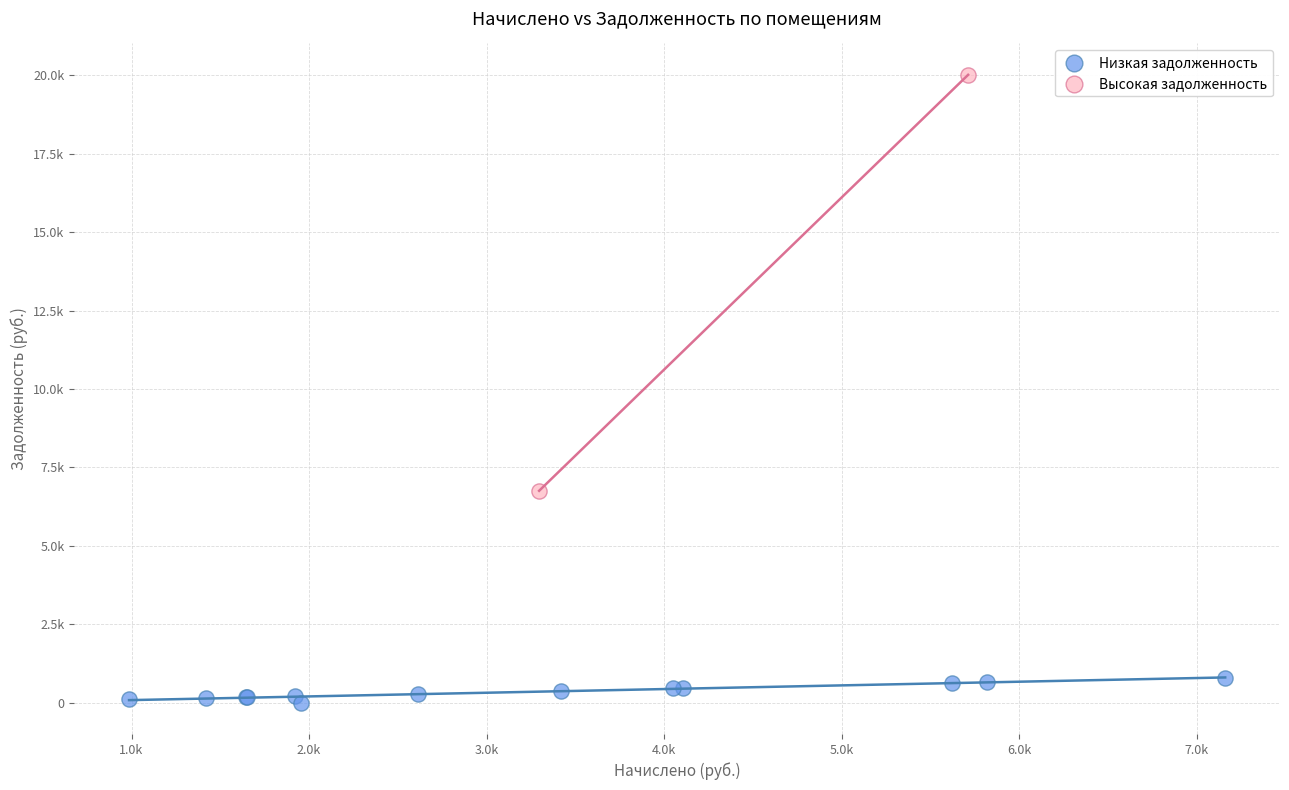

Which series contains the lowest Y value?

Низкая задолженность